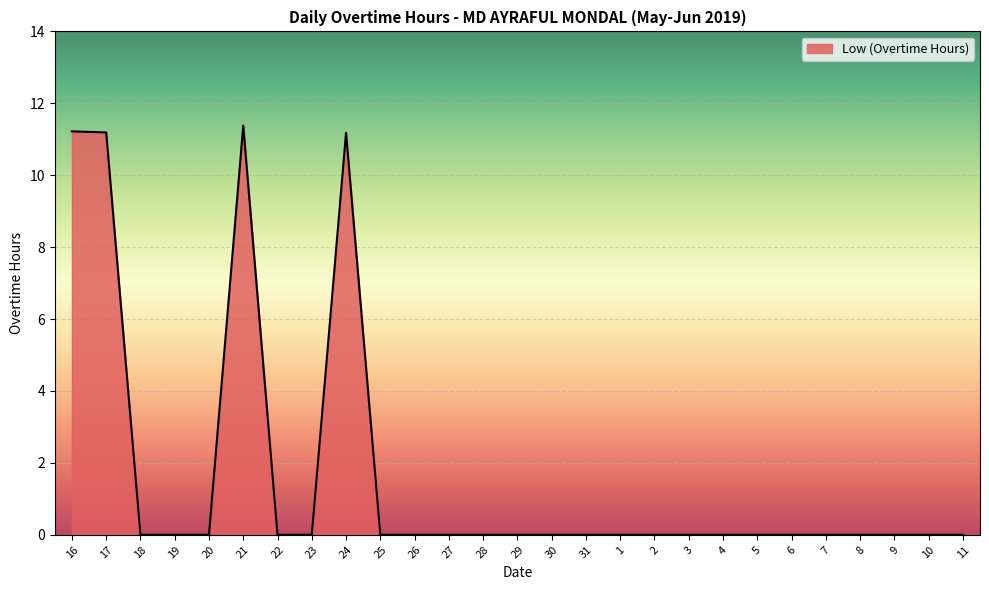

What is the difference between the maximum and minimum values?

11.4